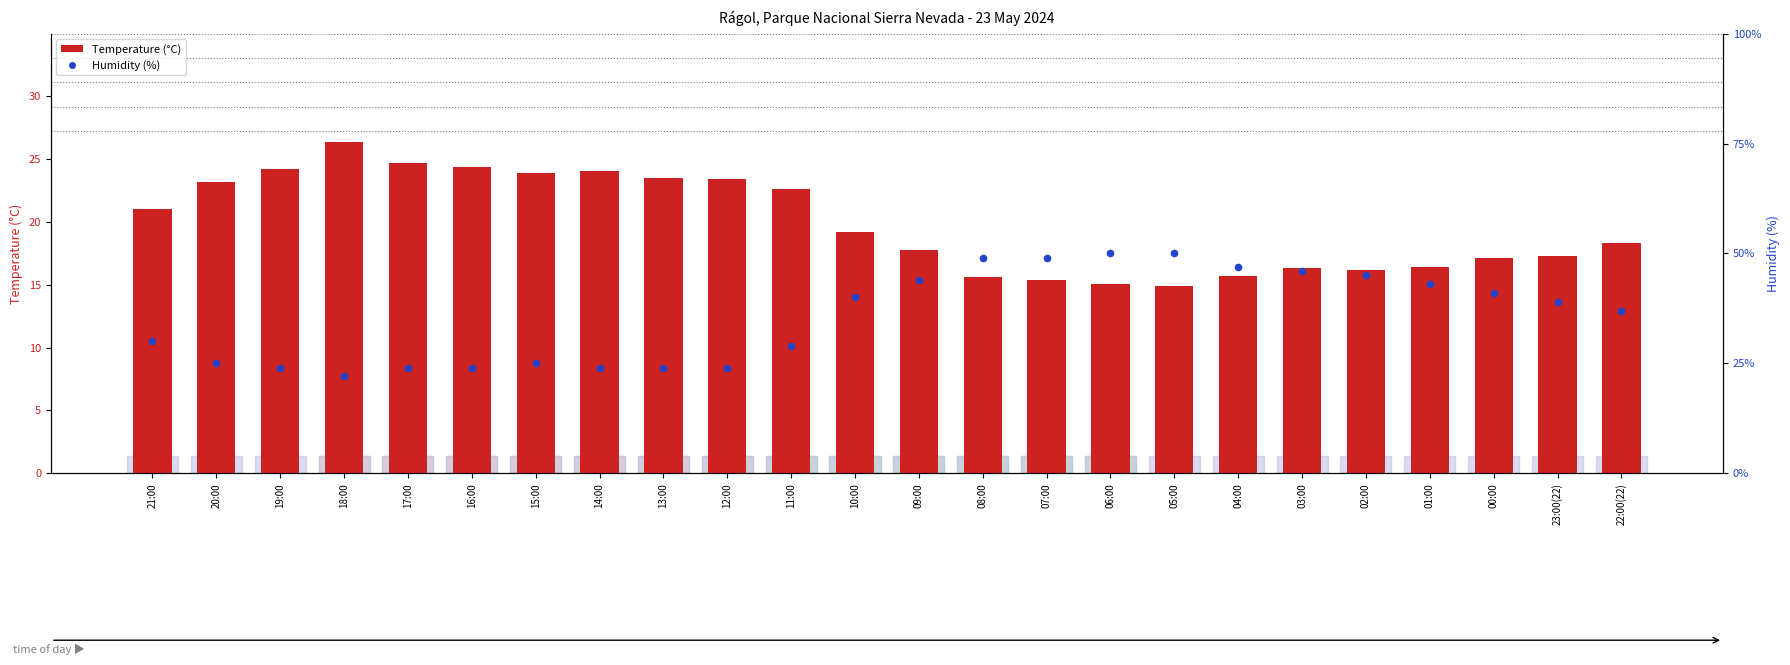

Which series has the largest total across all categories?

Humidity (%)